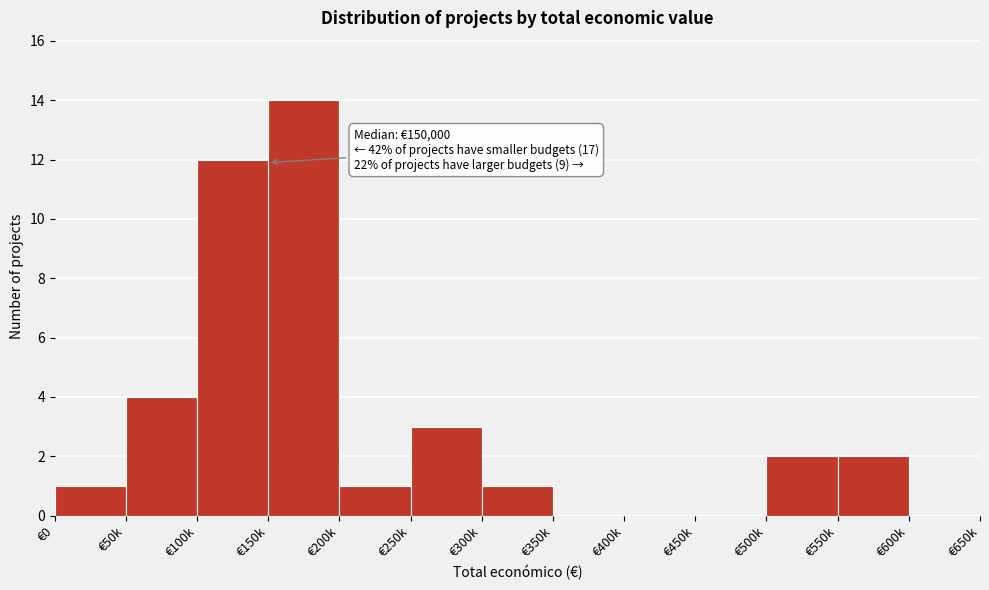

Reading left to right, what are all the values shown in this chart?

€0=1	€50k=4	€100k=12	€150k=14	€200k=1	€250k=3	€300k=1	€350k=0	€400k=0	€450k=0	€500k=2	€550k=2	€600k=0